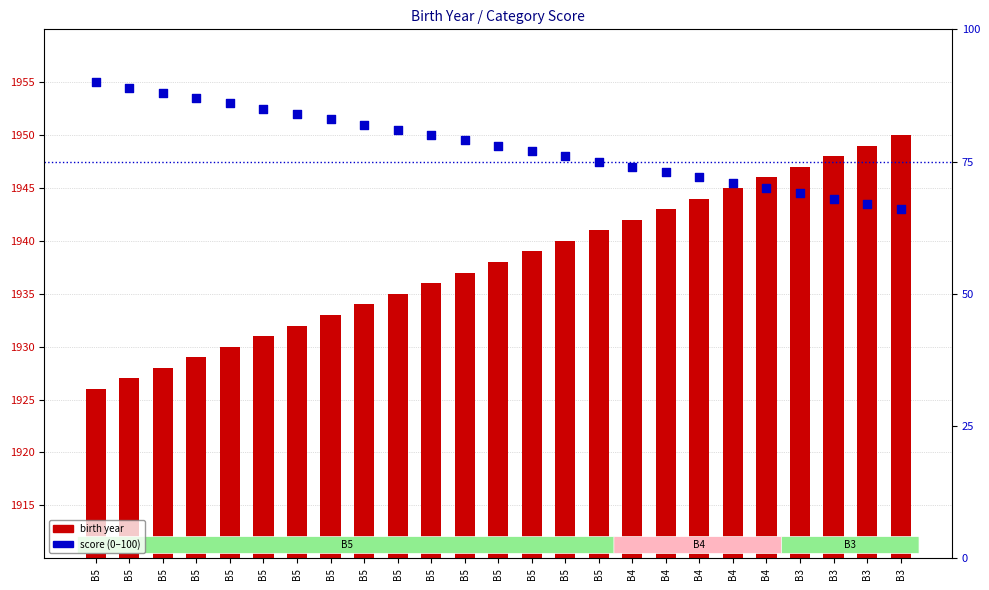

Which series has the largest total across all categories?

birth year